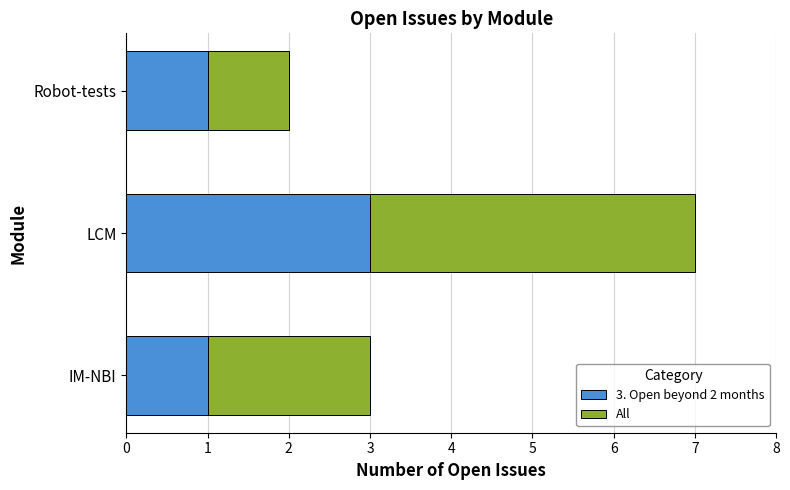

What is the total value across all series at IM-NBI?

3